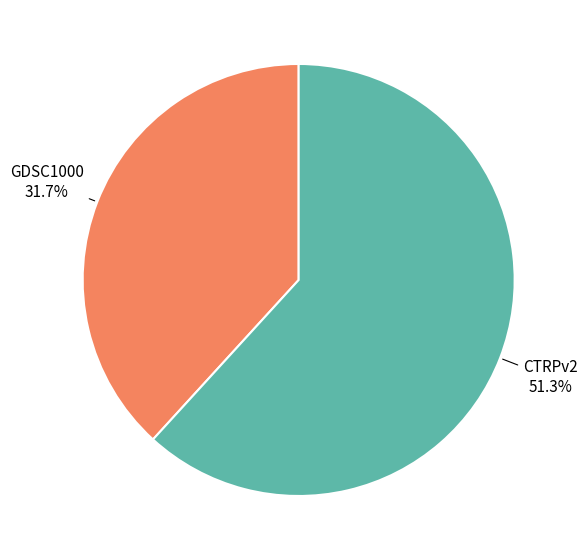

To the nearest percent, what portion does GDSC1000 represent?

38%